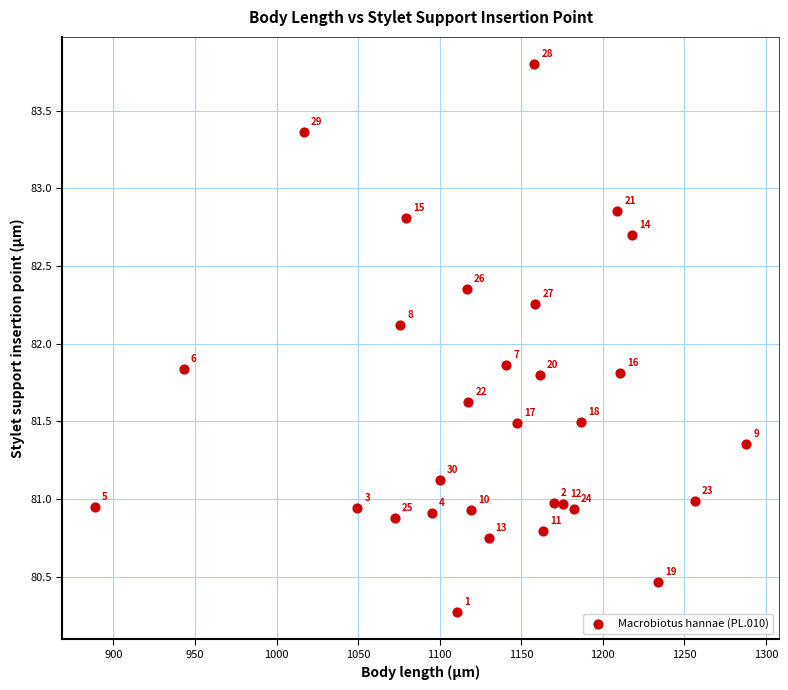

What is the range of Y values (max minus min)?

3.5